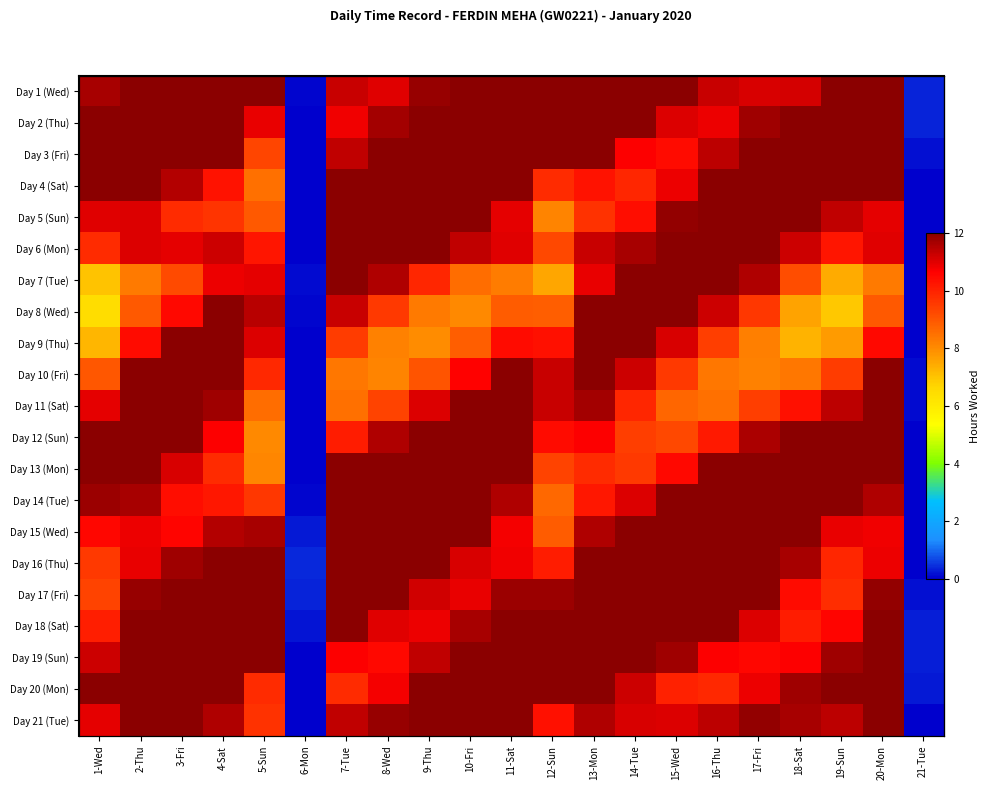

What is the sum of all Day 13 (Mon) values?

212.2